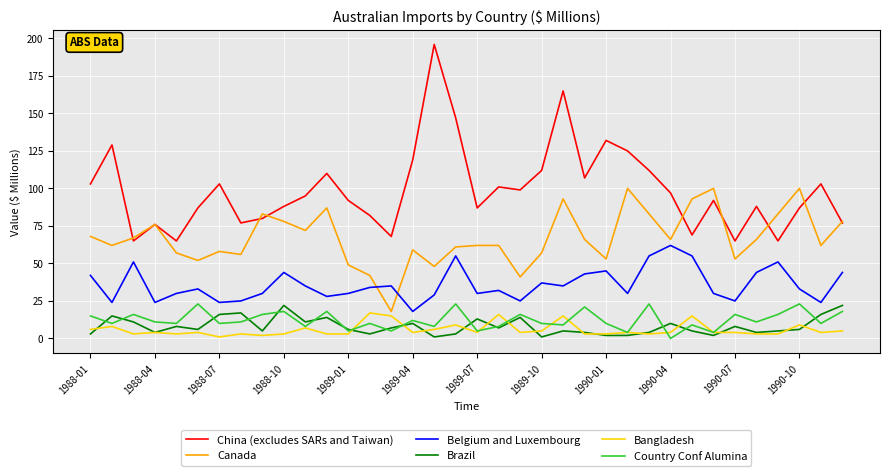

Which series has the largest range (max minus min)?

China (excludes SARs and Taiwan)